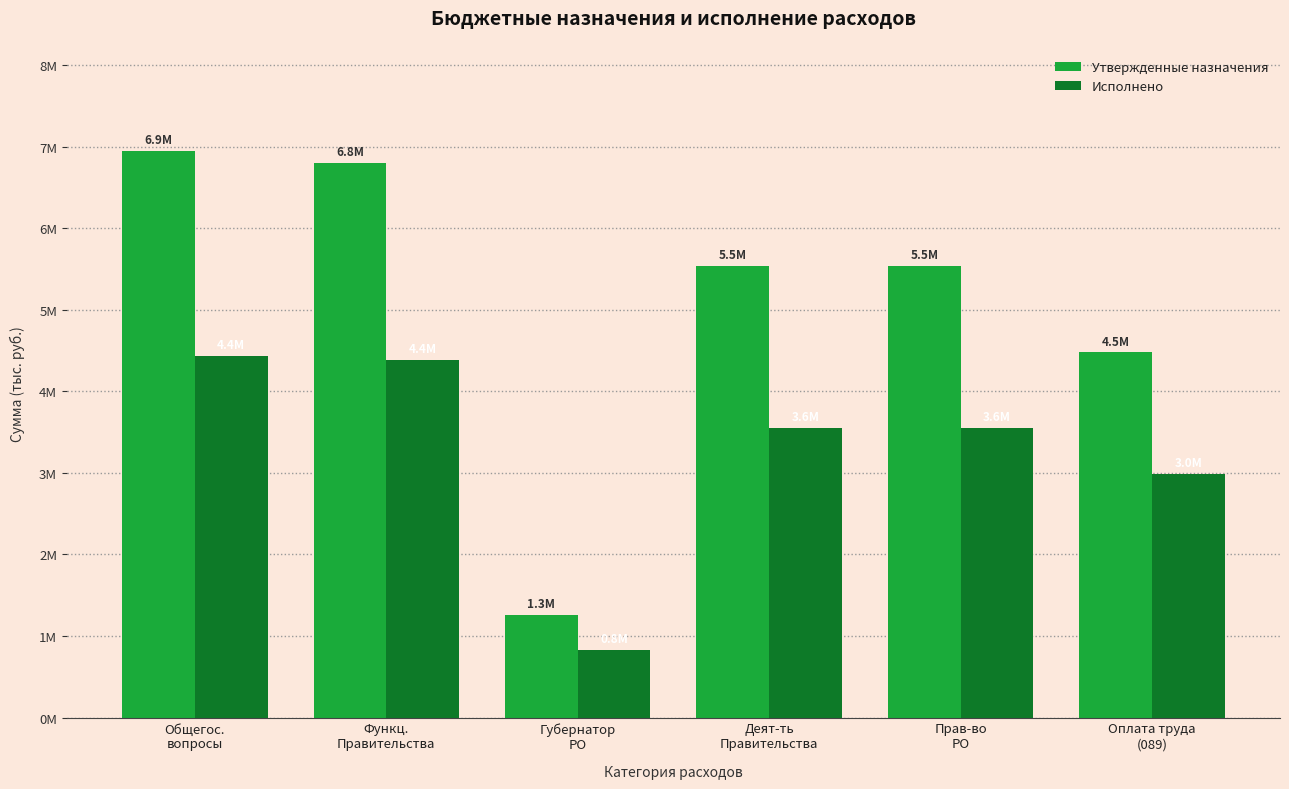

Reading left to right, extract all data points from this chart.

Утвержденные назначения: Общегос.
вопросы=6946150.0	Функц.
Правительства=6802200.0	Губернатор
РО=1262400.0	Деят-ть
Правительства=5539500.0	Прав-во
РО=5539300.0	Оплата труда
(089)=4475800.0
Исполнено: Общегос.
вопросы=4432307.3	Функц.
Правительства=4382277.3	Губернатор
РО=827215.5	Деят-ть
Правительства=3555061.8	Прав-во
РО=3554861.8	Оплата труда
(089)=2981441.7